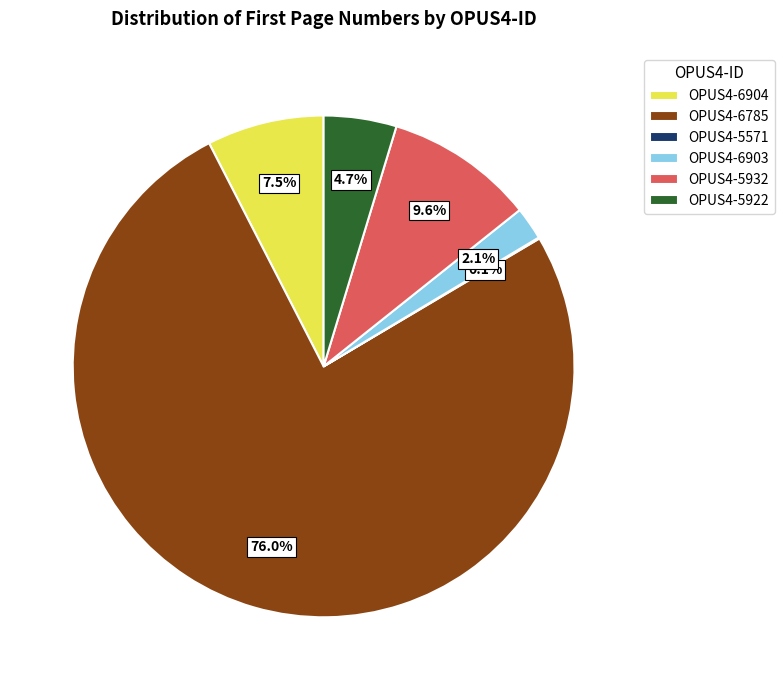

To the nearest percent, what is the difference between the largest and smallest slice percentages?

76%